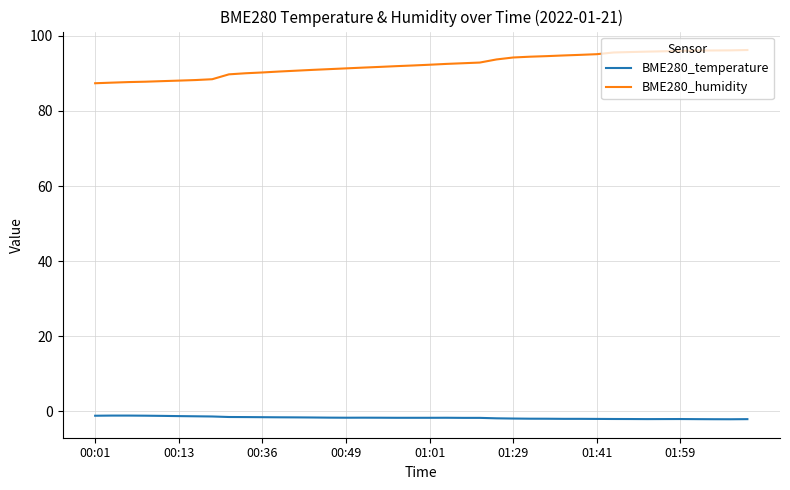

What is the highest value of the BME280_humidity series?

96.2